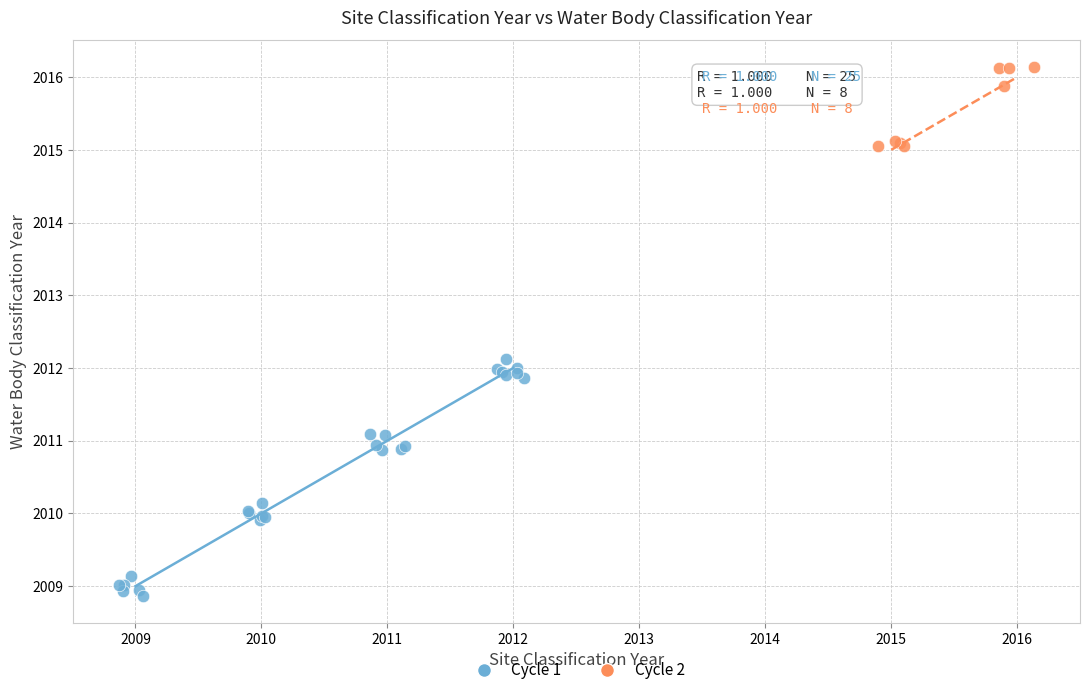

Which series contains the lowest Y value?

Cycle 1